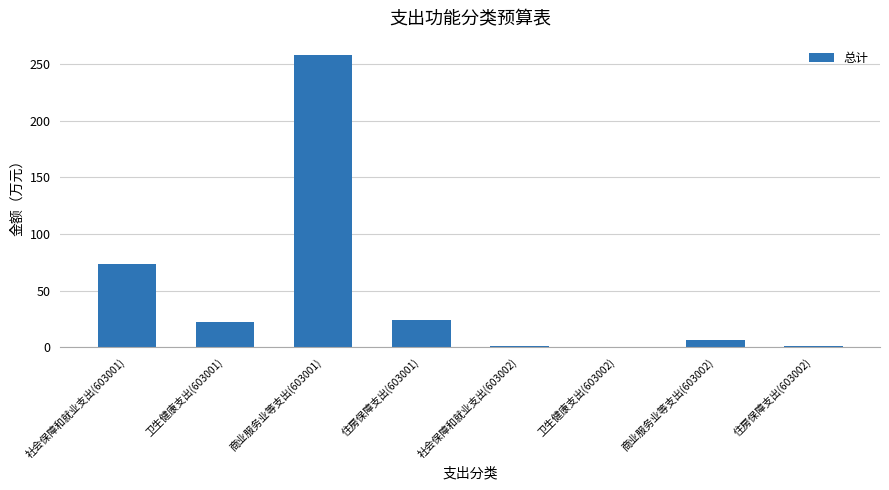

The chart shows a value of 257.7 at 商业服务业等支出(603001). True or false?

True